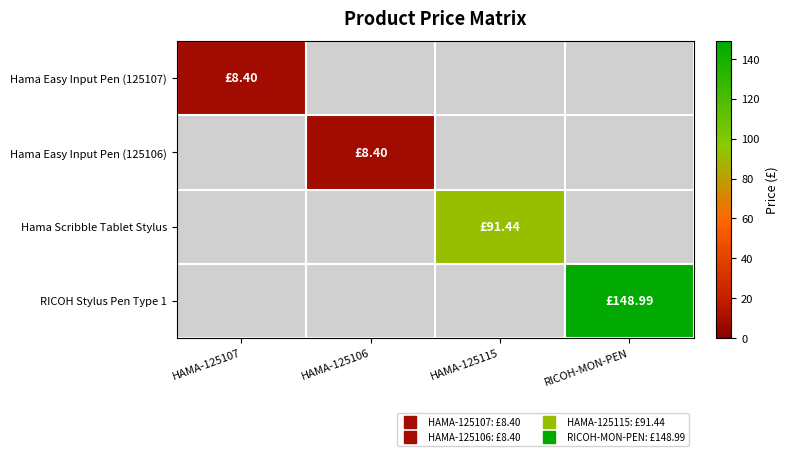

Count the number of categories in the chart.

4